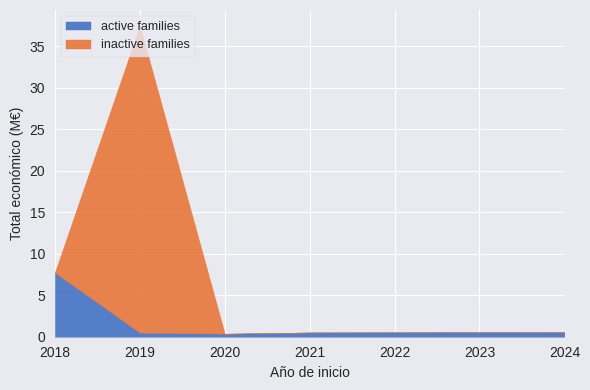

What is the average value of the active families series?

1.9